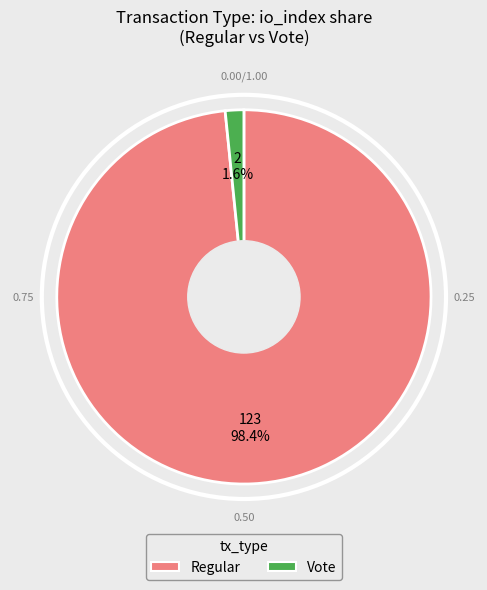

To the nearest percent, what percentage of the pie is Vote?

2%